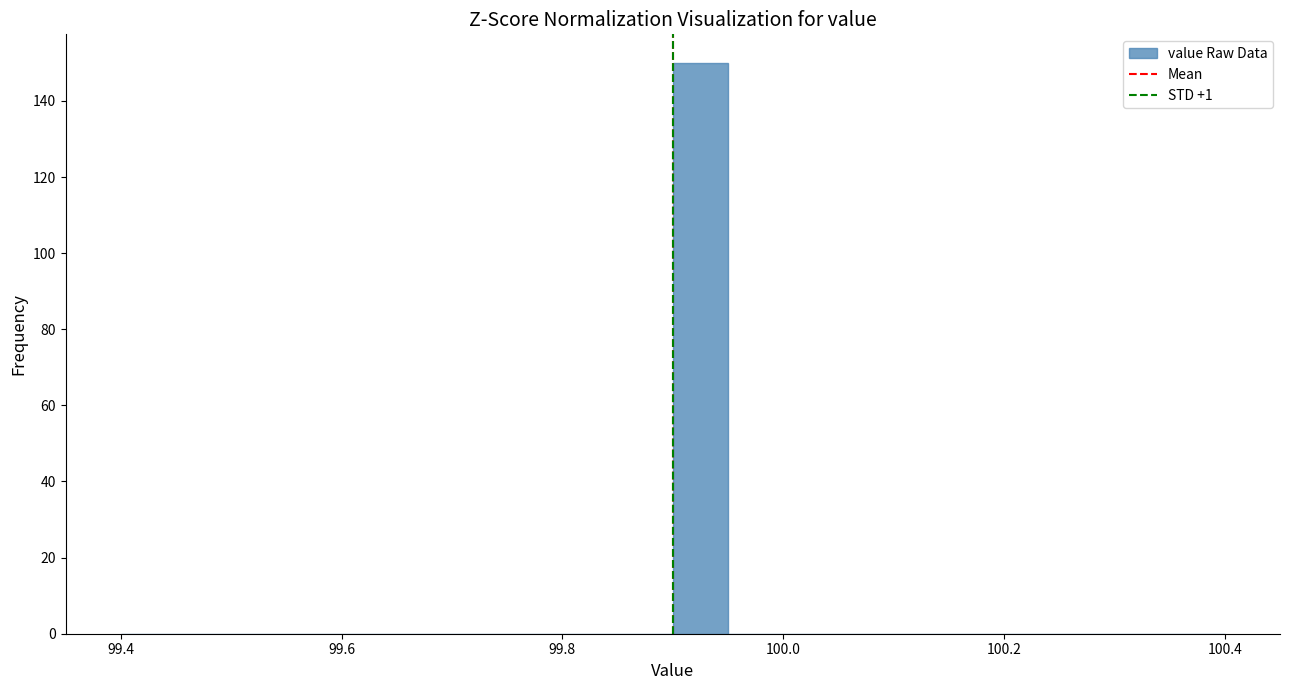

Around what value on the x-axis is the tallest bar? Give the approximate position of its centre, as read against the axis.

99.92